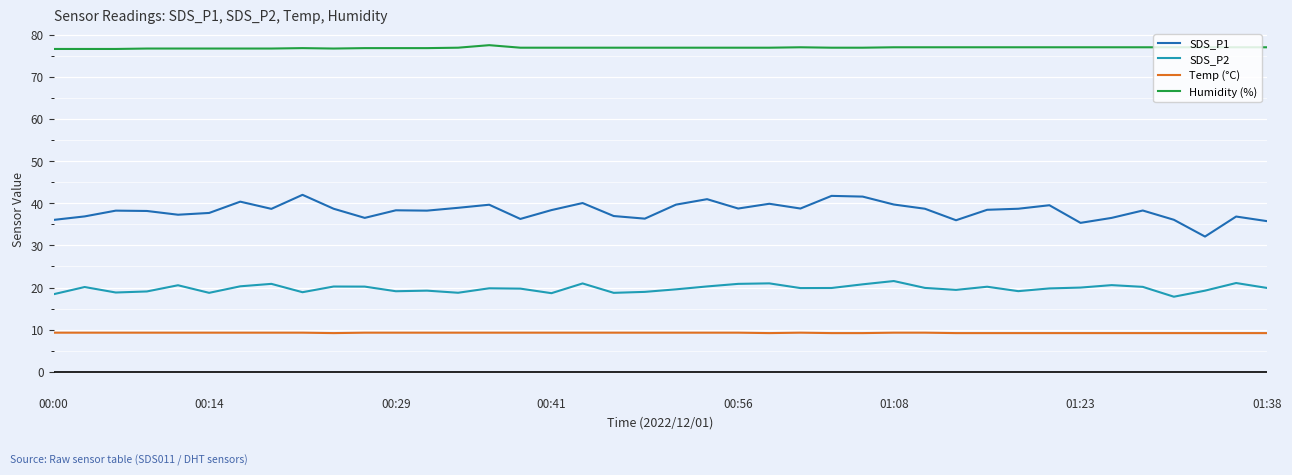

Does the chart have visible grid lines?

Yes